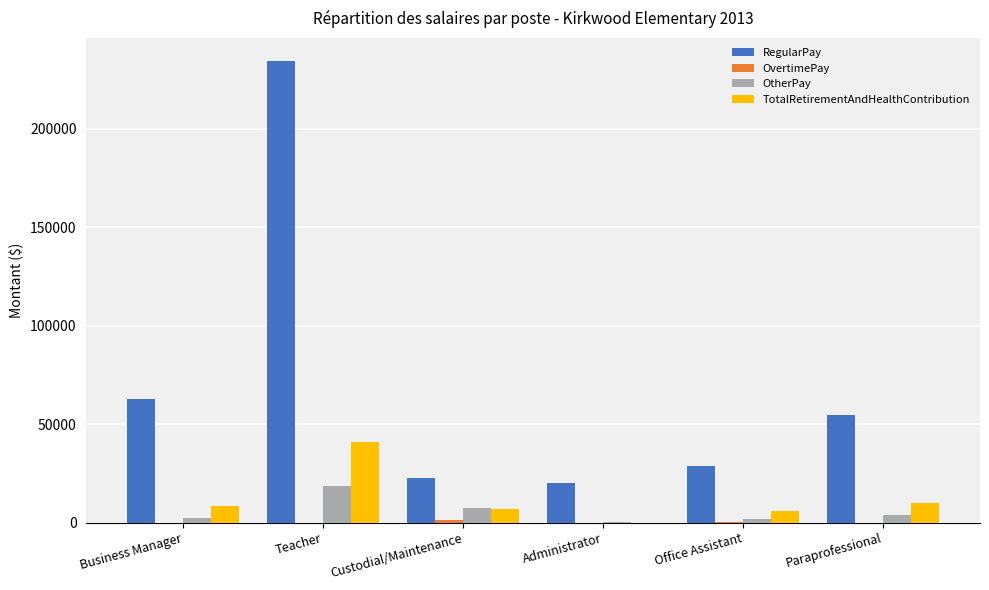

How many groups of bars are there?

6